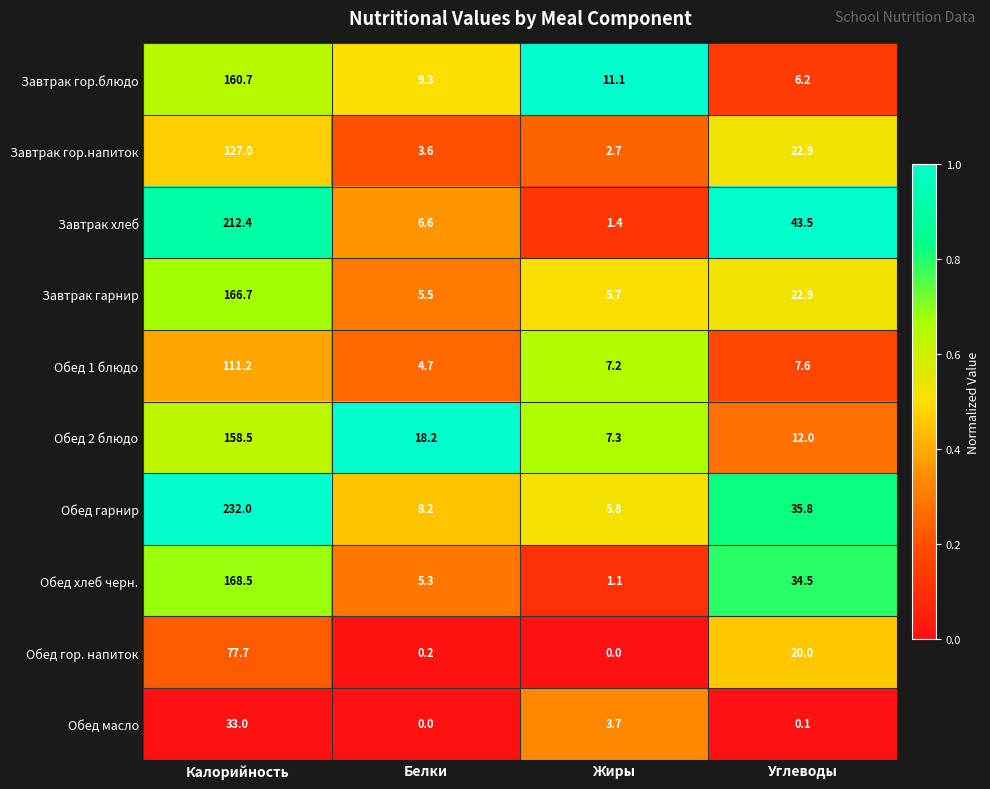

Rank the series by their maximum value, from lowest to highest.

Обед масло, Обед гор. напиток, Обед 1 блюдо, Завтрак гор.напиток, Обед 2 блюдо, Завтрак гор.блюдо, Завтрак гарнир, Обед хлеб черн., Завтрак хлеб, Обед гарнир